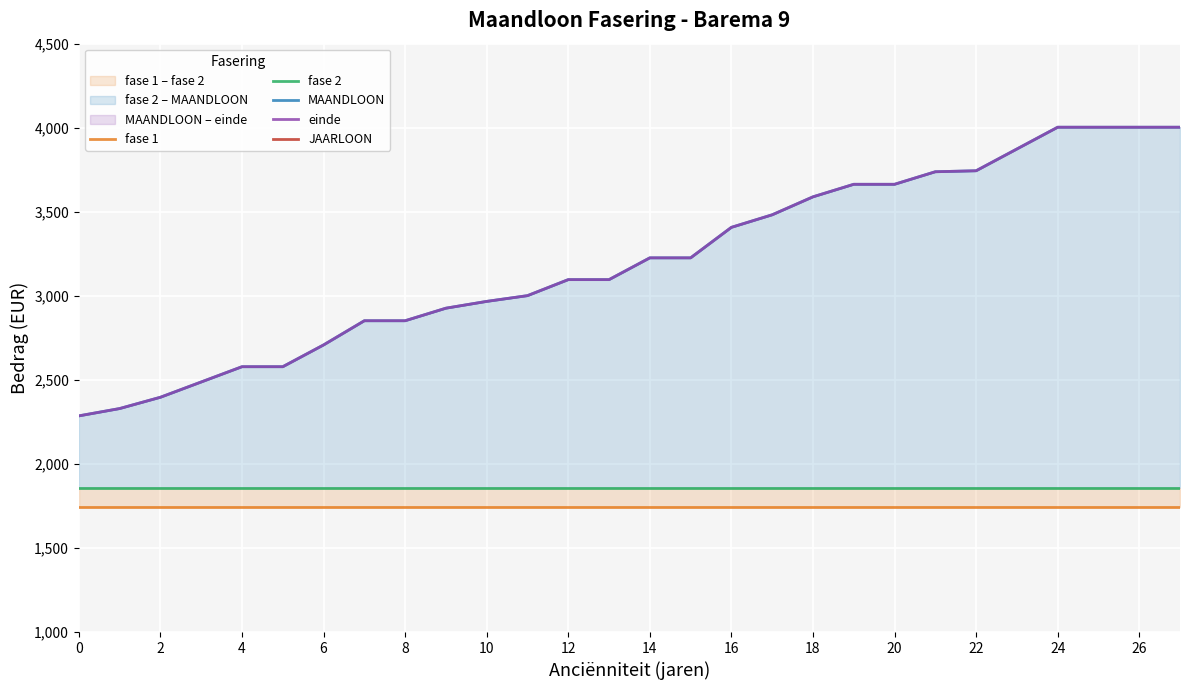

Between 15 and 21, which series saw the biggest shift?

JAARLOON